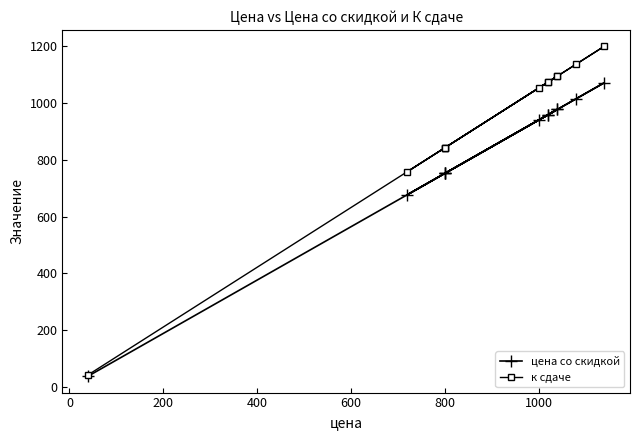

How many lines are shown in the chart?

2